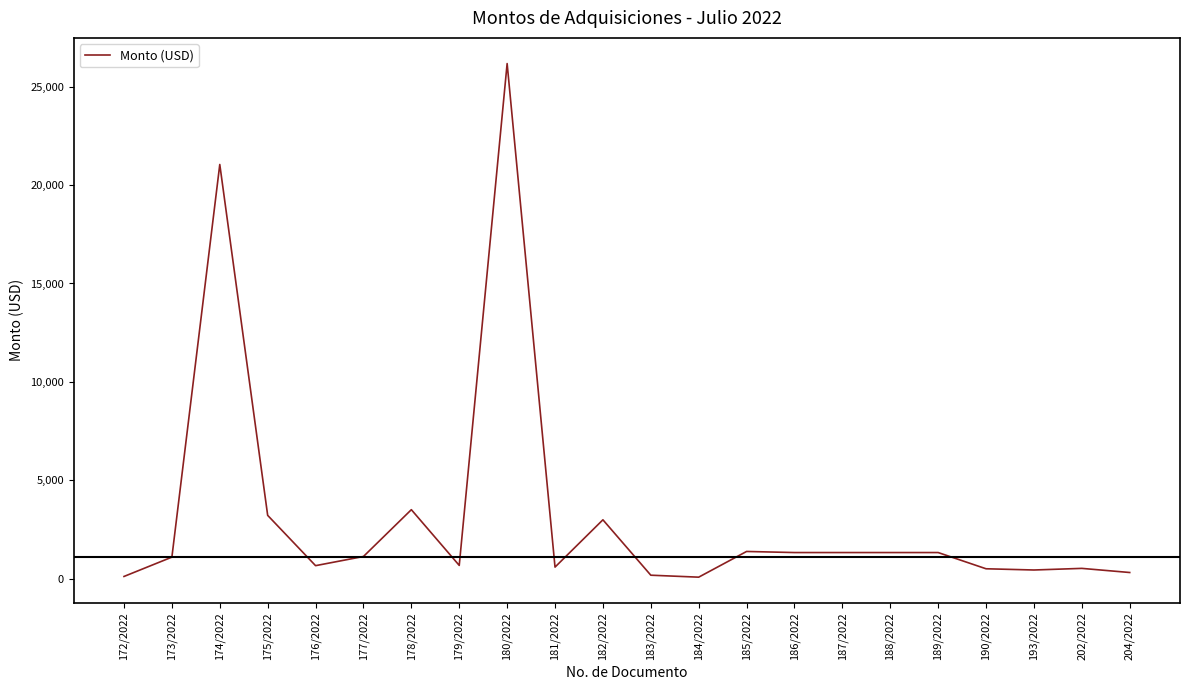

What is the maximum value shown in the chart?

26181.0